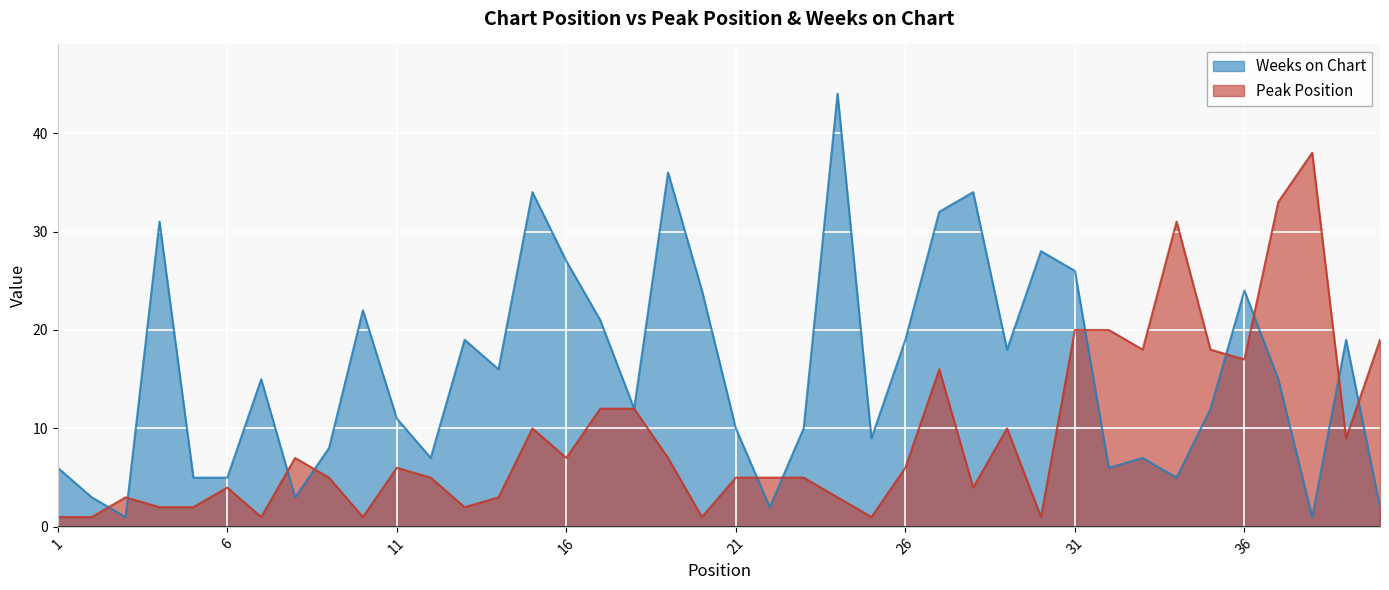

Where is the first local maximum for Weeks on Chart?

4